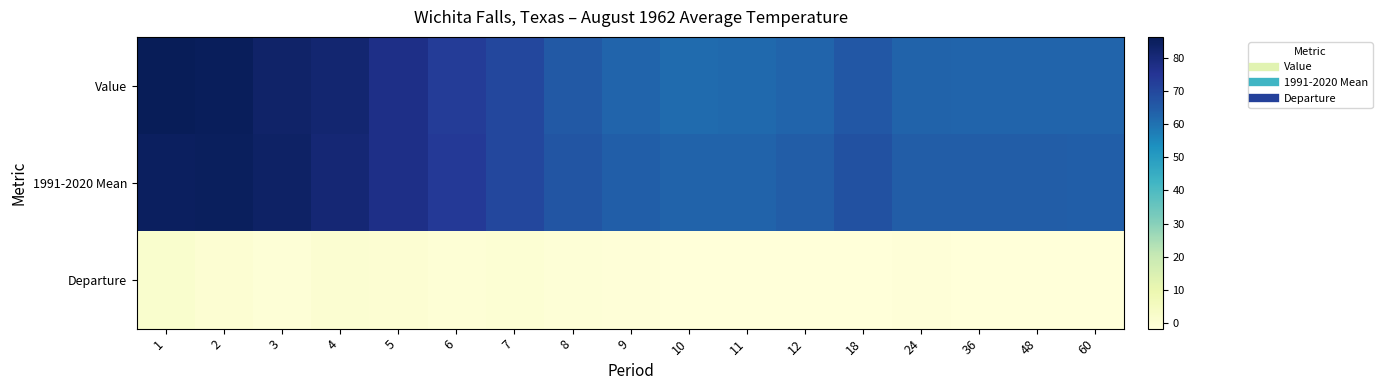

At which category is the sum across all series the highest?

1